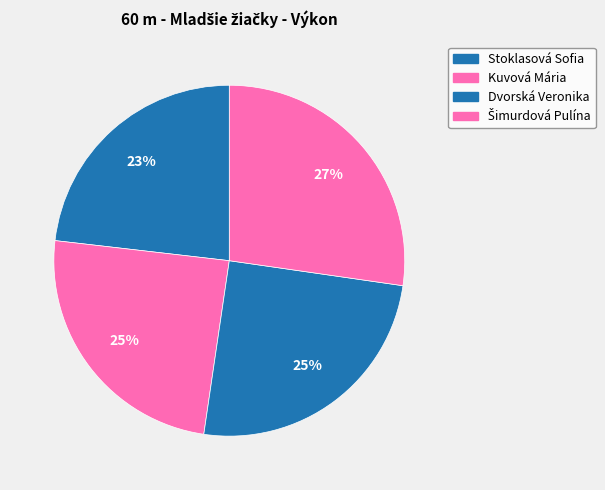

How many segments does this pie chart have?

4